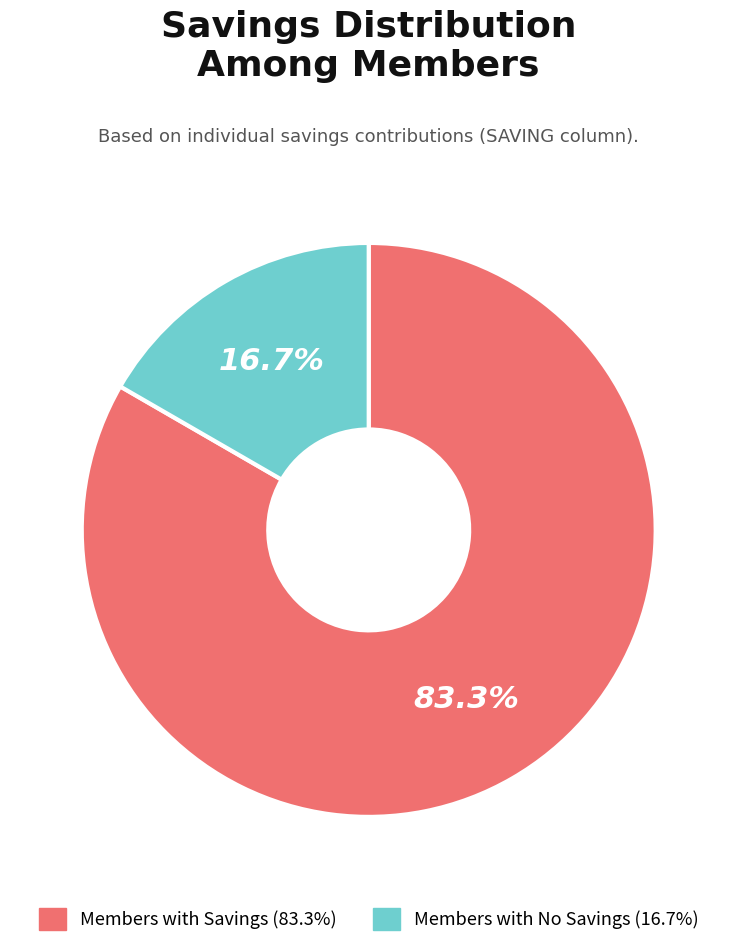

Rank the categories by value from lowest to highest.

Members with No Savings (16.7%), Members with Savings (83.3%)